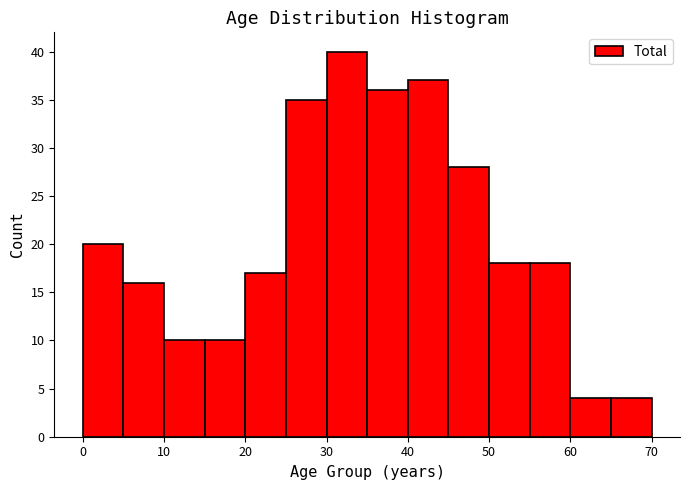

Reading left to right, transcribe this chart: for each bar, give the range it covers on the x-axis and its height. The values are not printed on the chart, so give them approximately, as read against the axis.

0 to 5: 20
5 to 10: 16
10 to 15: 10
15 to 20: 10
20 to 25: 17
25 to 30: 35
30 to 35: 40
35 to 40: 36
40 to 45: 37
45 to 50: 28
50 to 55: 18
55 to 60: 18
60 to 65: 4
65 to 70: 4